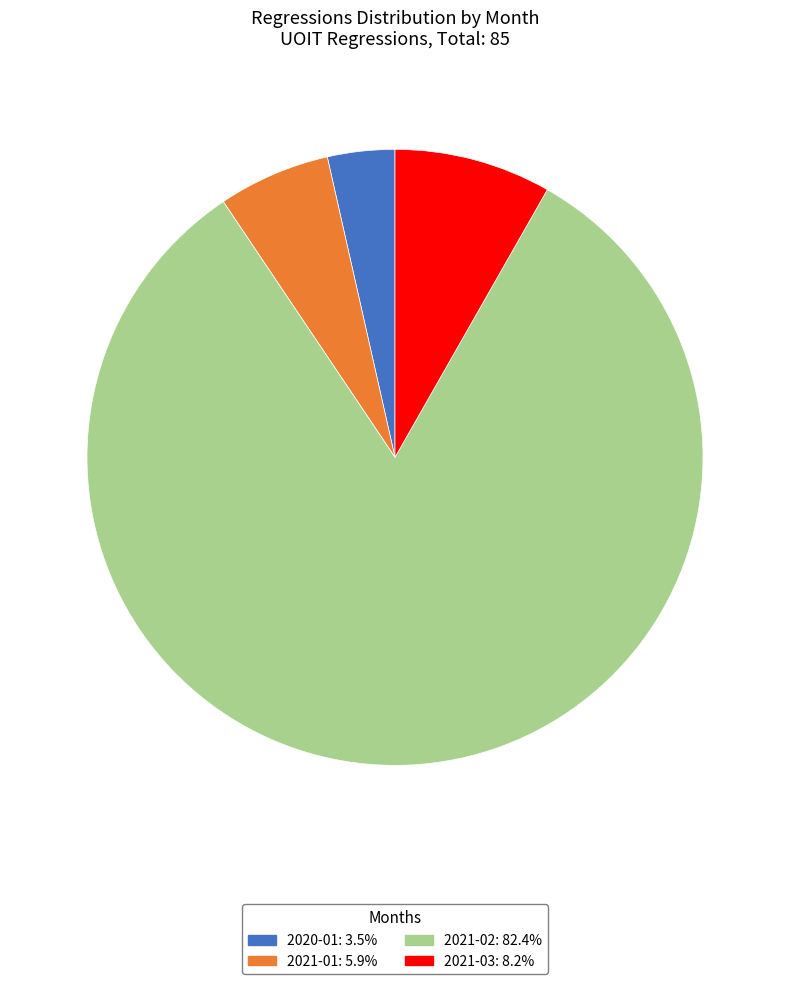

Is there any slice that represents more than half of the pie?

Yes